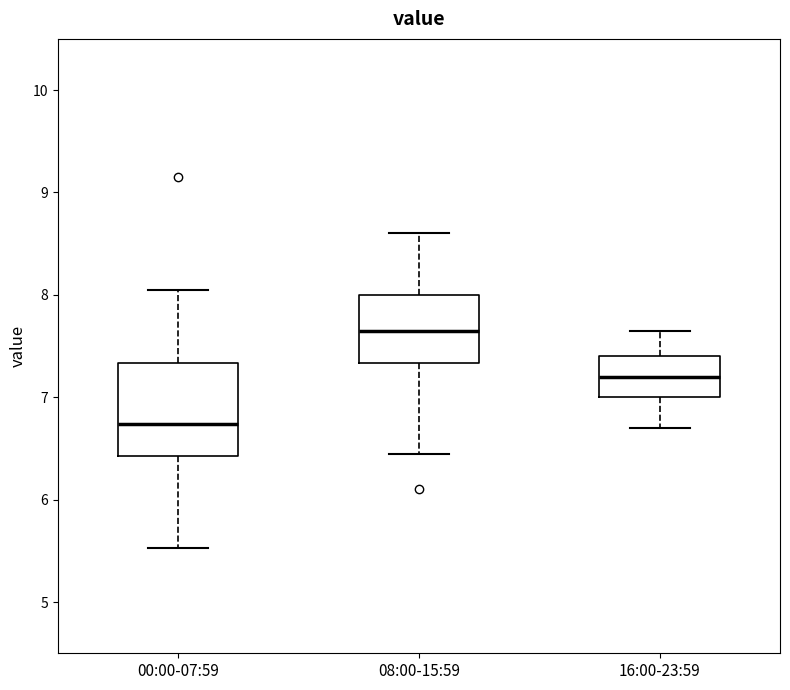

Reading left to right, transcribe this box plot: for each box, give where its median line is, the range the box spans, and where its two whiskers end, as read against the y-axis. The values are not printed on the chart, so give them approximately, as read against the axis.

00:00-07:59: median 6.7, box 6.4 to 7.3, whiskers 5.5 to 8.1
08:00-15:59: median 7.7, box 7.3 to 8.0, whiskers 6.5 to 8.6
16:00-23:59: median 7.2, box 7.0 to 7.4, whiskers 6.7 to 7.7